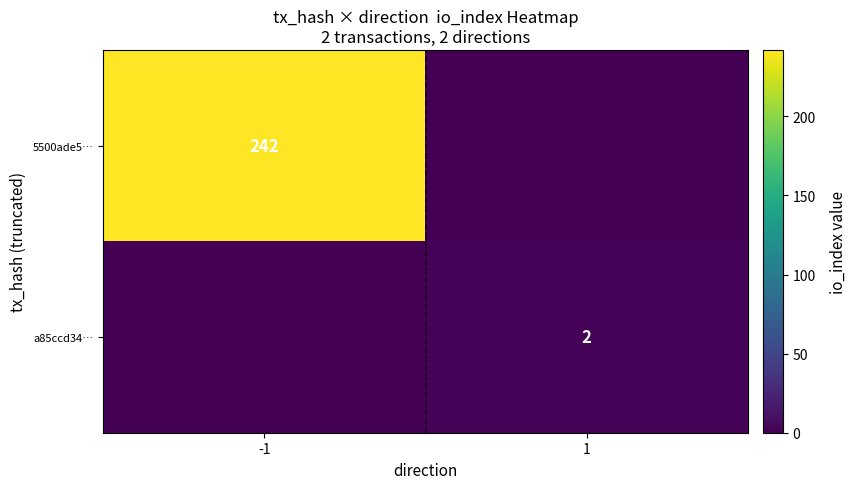

The 5500ade5… series shows 77 at -1. True or false?

False